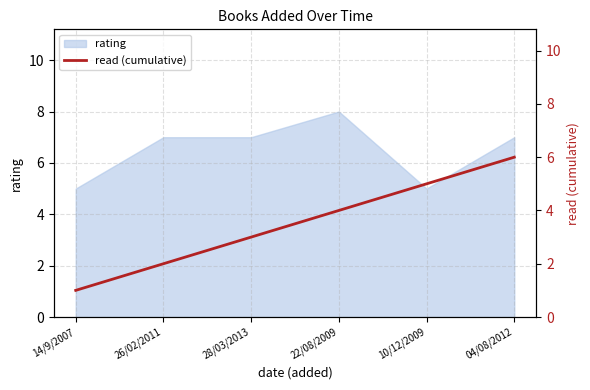

The value of rating at 04/08/2012 is 7. True or false?

True